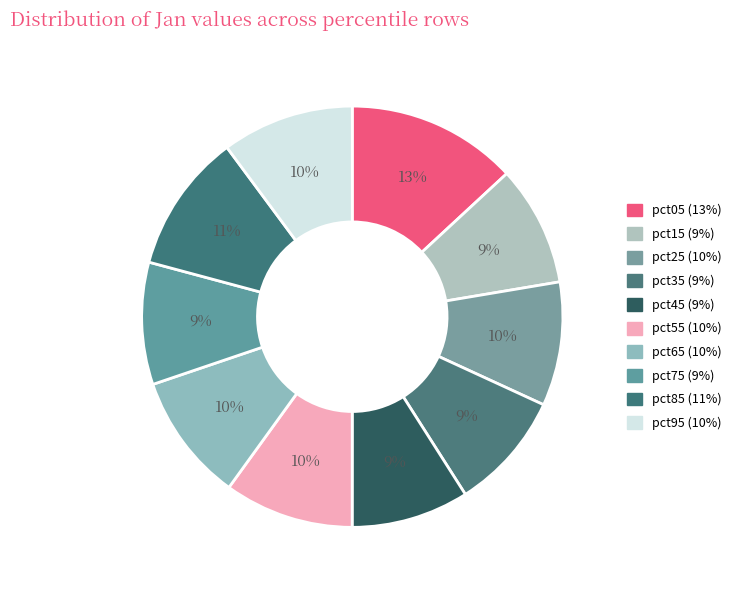

How many slices are in this pie chart?

10